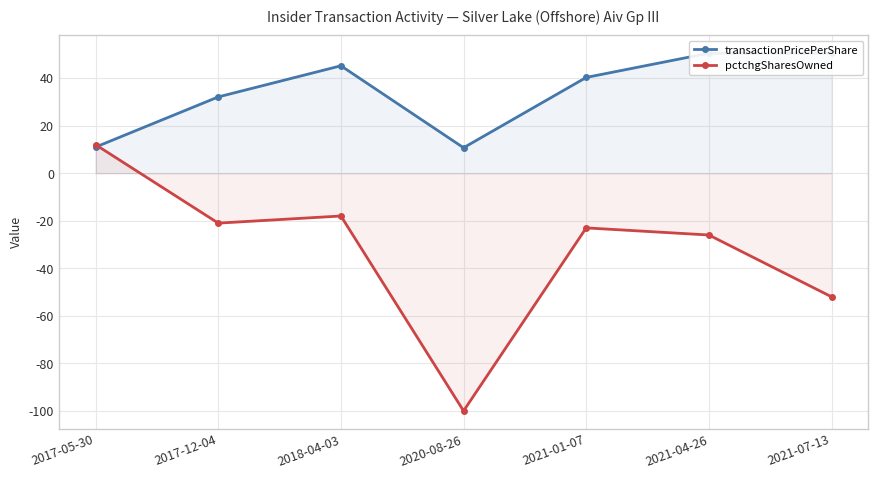

Between 2021-01-07 and 2020-08-26, which is larger?

2021-01-07